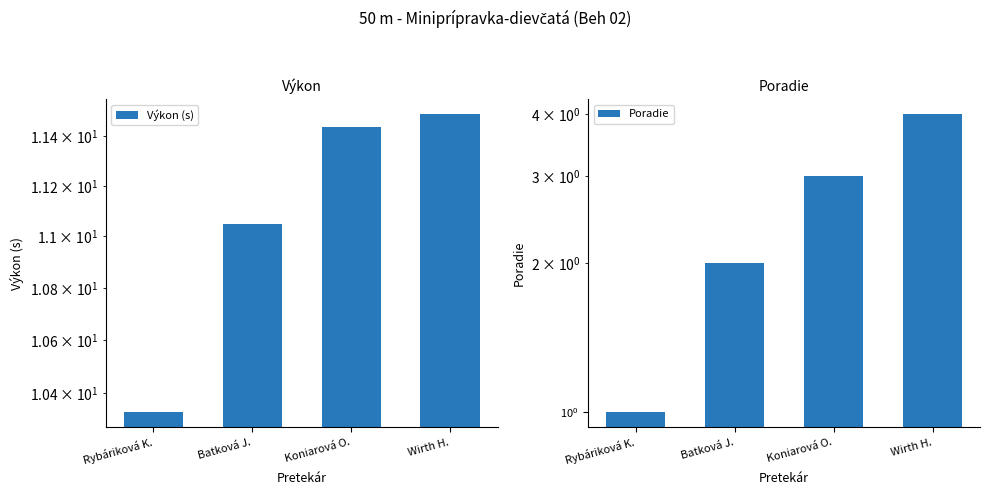

What is the label of the 3rd bar from the right?

Batková J.